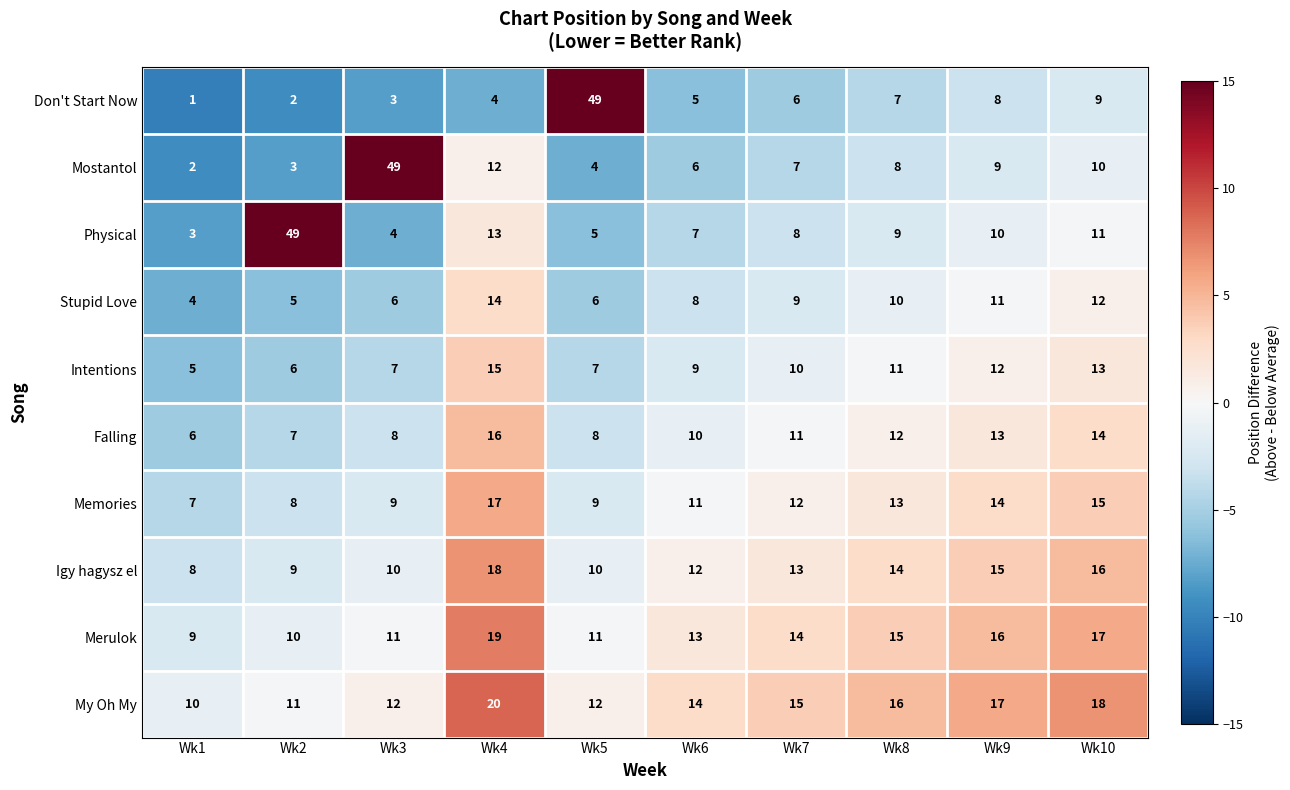

Rank the categories by Don't Start Now value from highest to lowest.

Wk5, Wk10, Wk9, Wk8, Wk7, Wk6, Wk4, Wk3, Wk2, Wk1